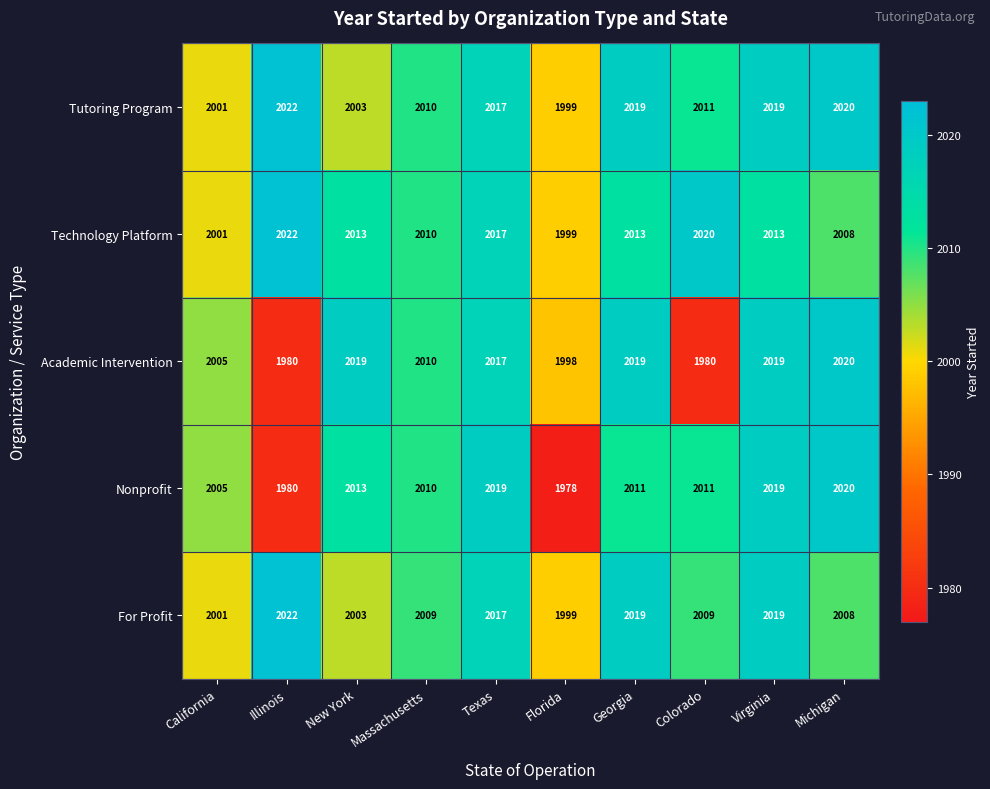

At which label does Technology Platform first exceed 2013?

Illinois